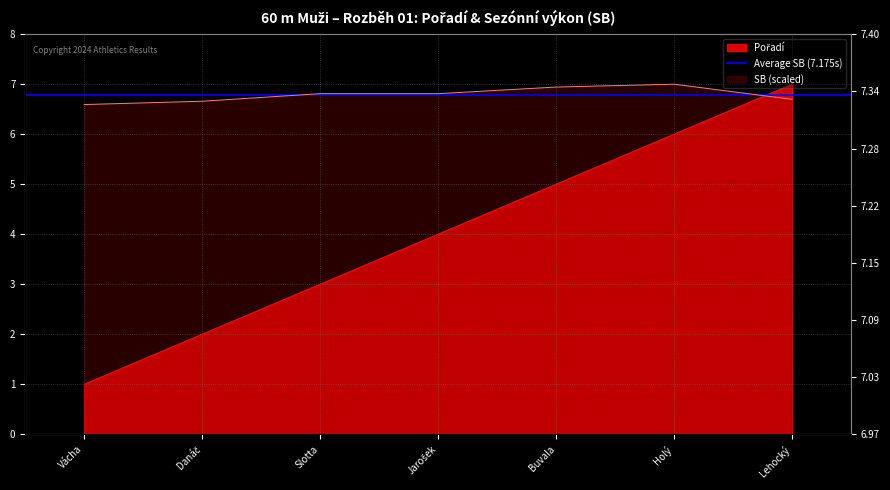

What is the value of the Pořadí point at the 5th from the left?

5.0